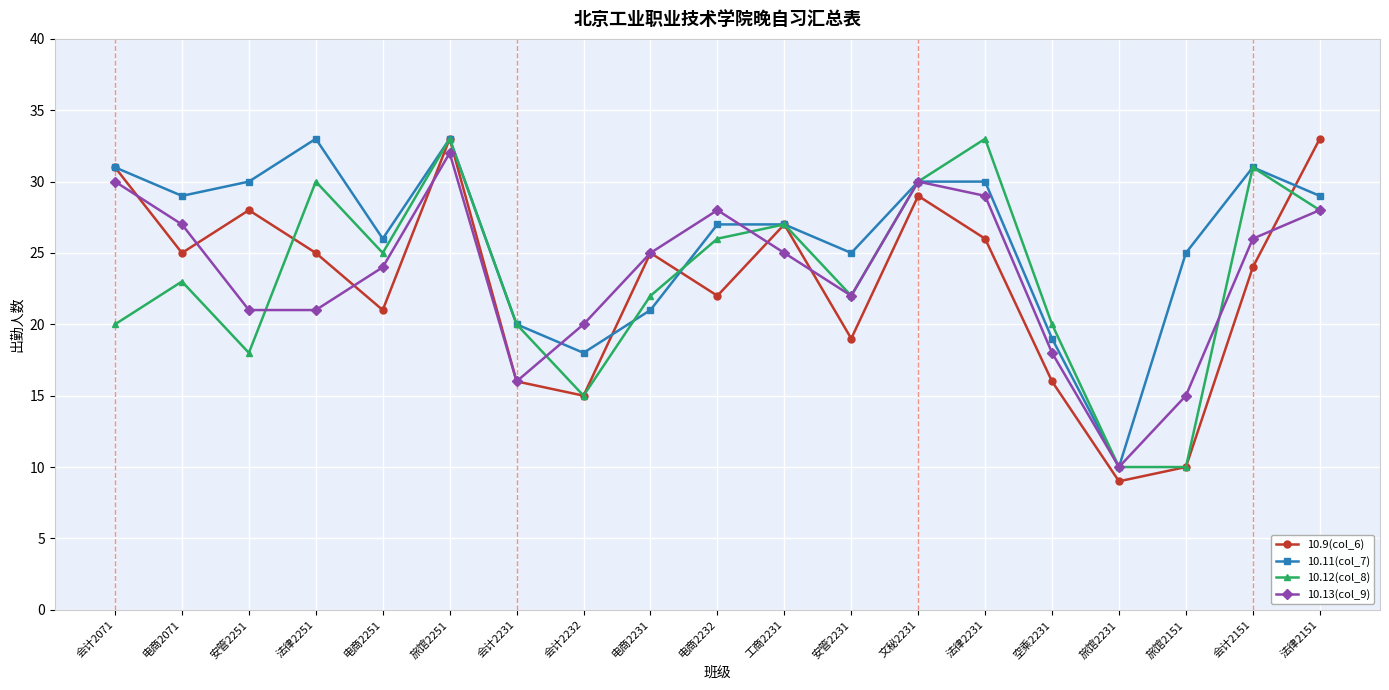

What is the difference between the 10.13(col_9) values at 会计2151 and 电商2232?

2